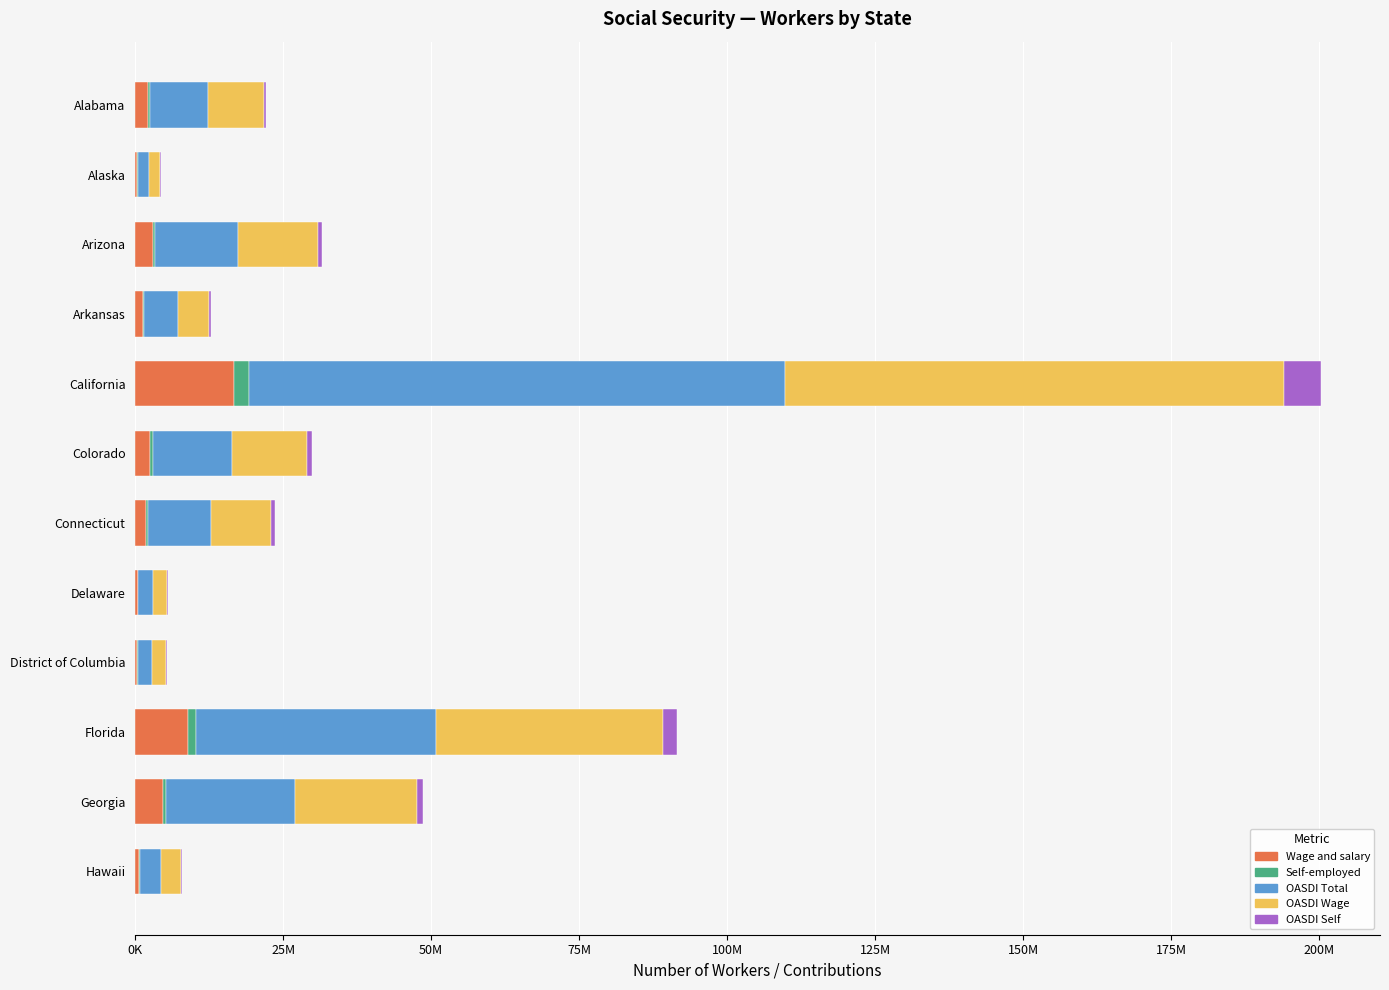

Which series has the largest total across all categories?

OASDI Total